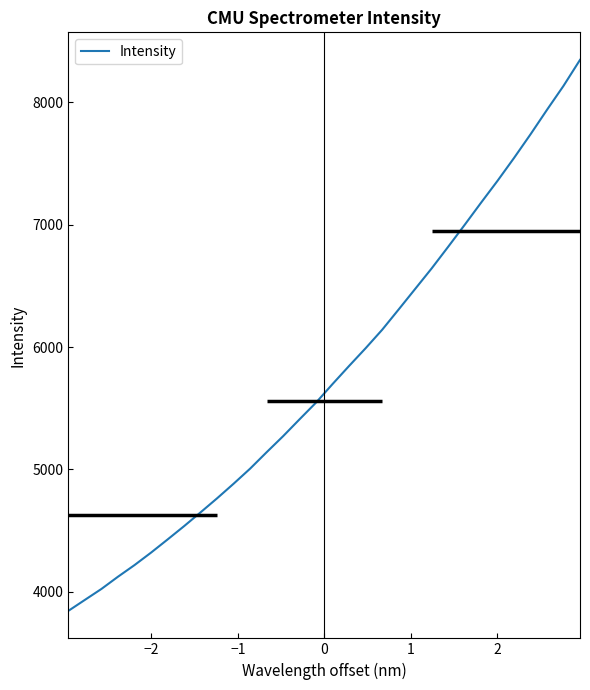

How many series are shown in this chart?

1